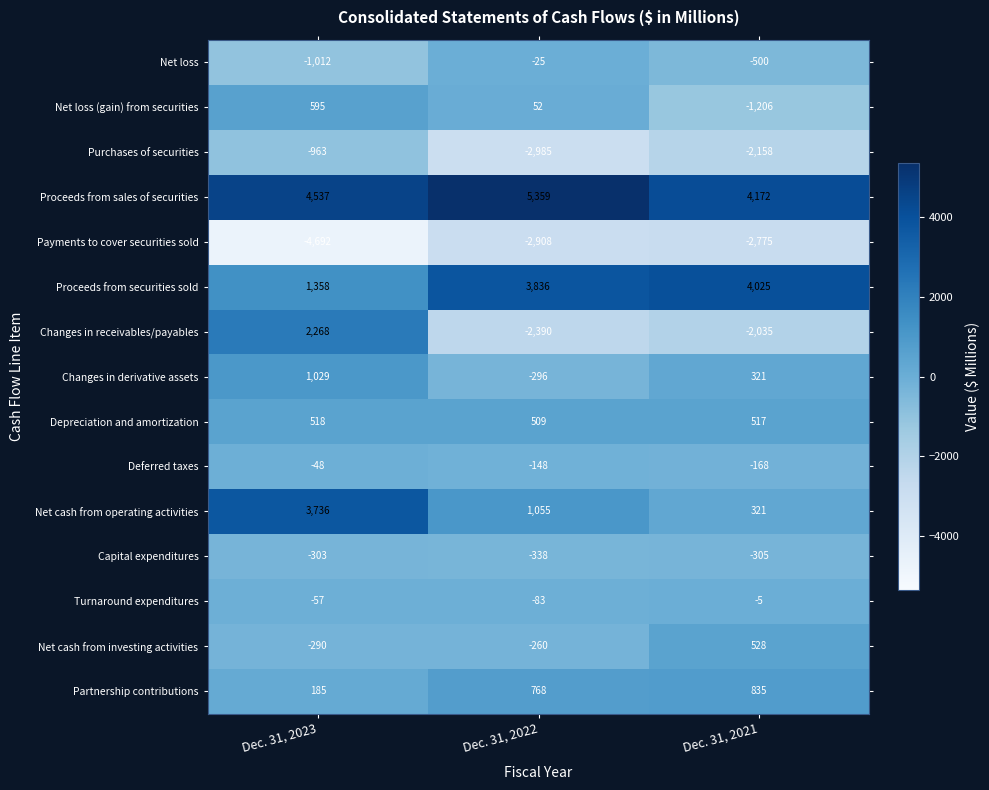

What is the greatest value displayed?

5359